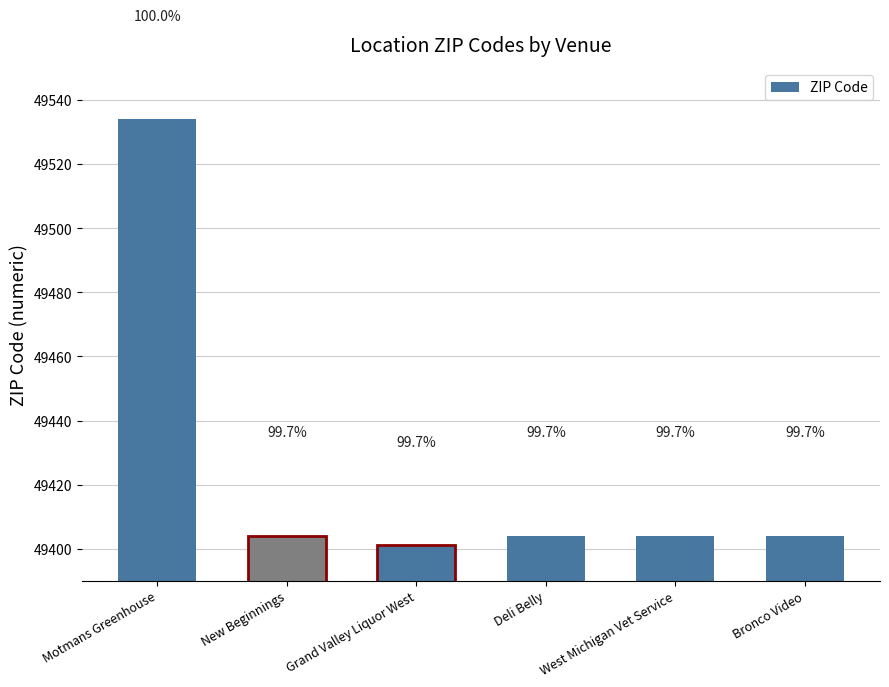

At which category does the chart reach its minimum across all series?

Grand Valley Liquor West